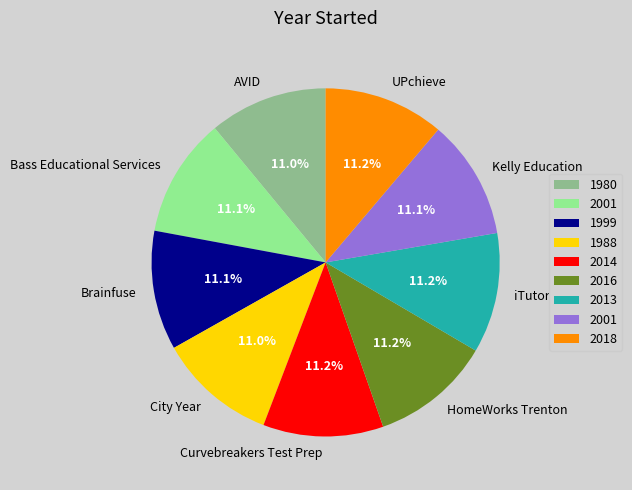

How much of the chart is everything except UPchieve?

88.8%